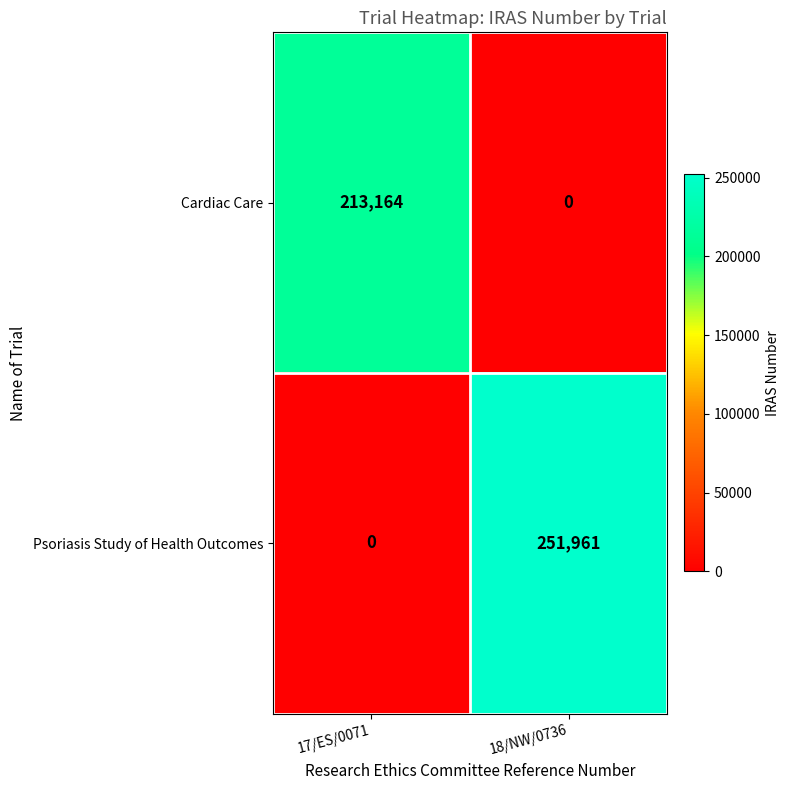

What is the maximum value shown in the chart?

251961